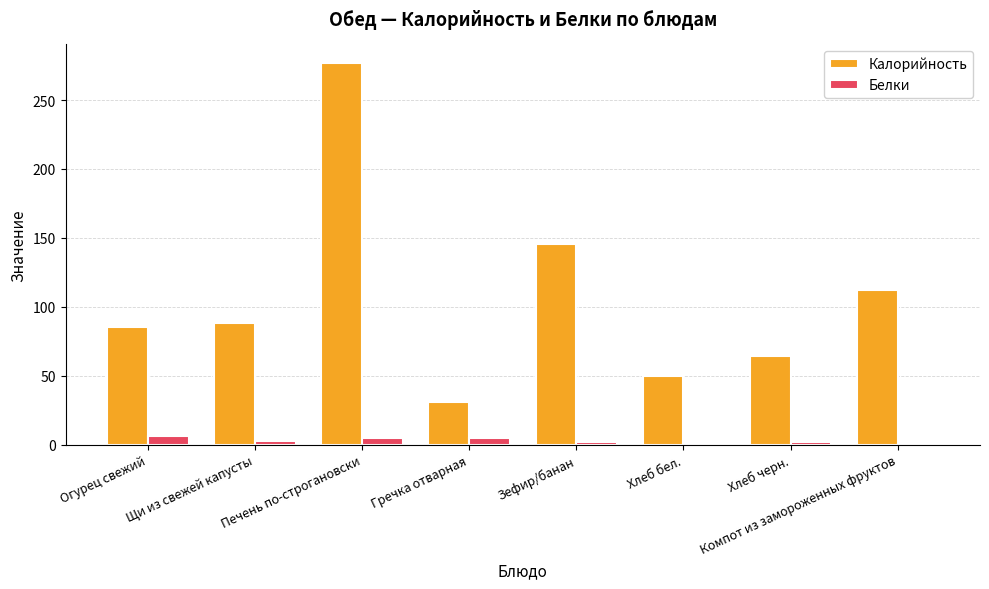

Which category has the highest value in the Калорийность series?

Печень по-строгановски